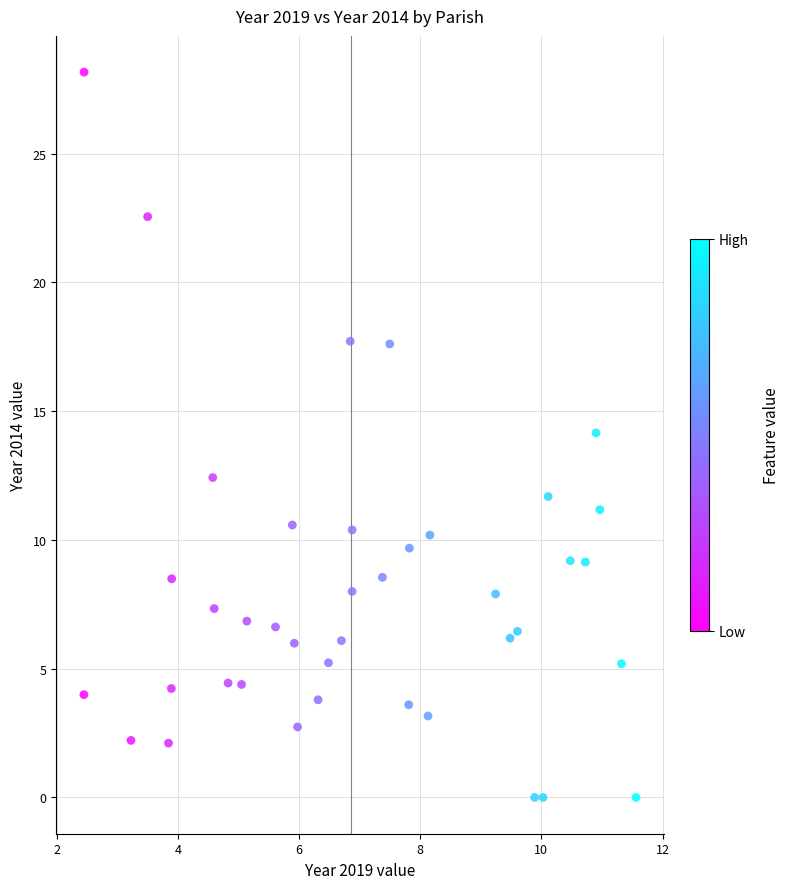

What is the range of Y values (max minus min)?

28.2